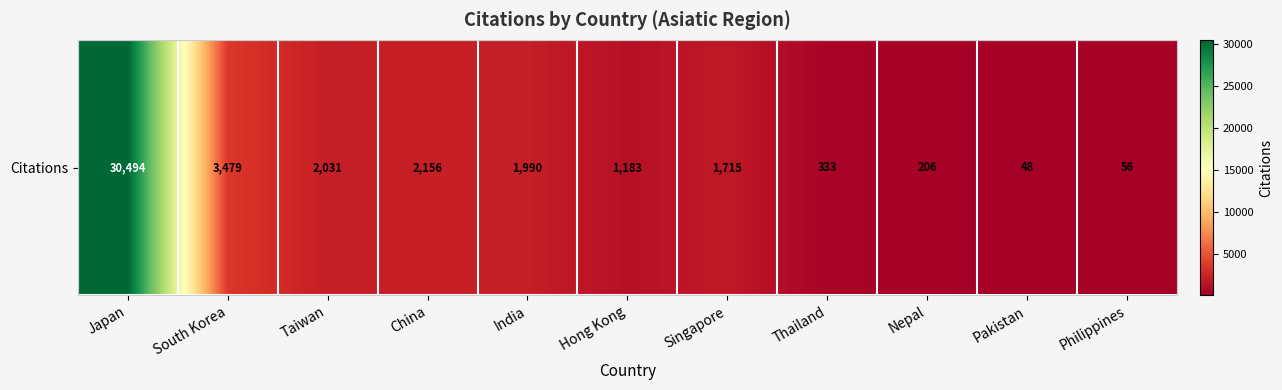

Reading left to right, transcribe all the data shown in this chart.

30494	3479	2031	2156	1990	1183	1715	333	206	48	56